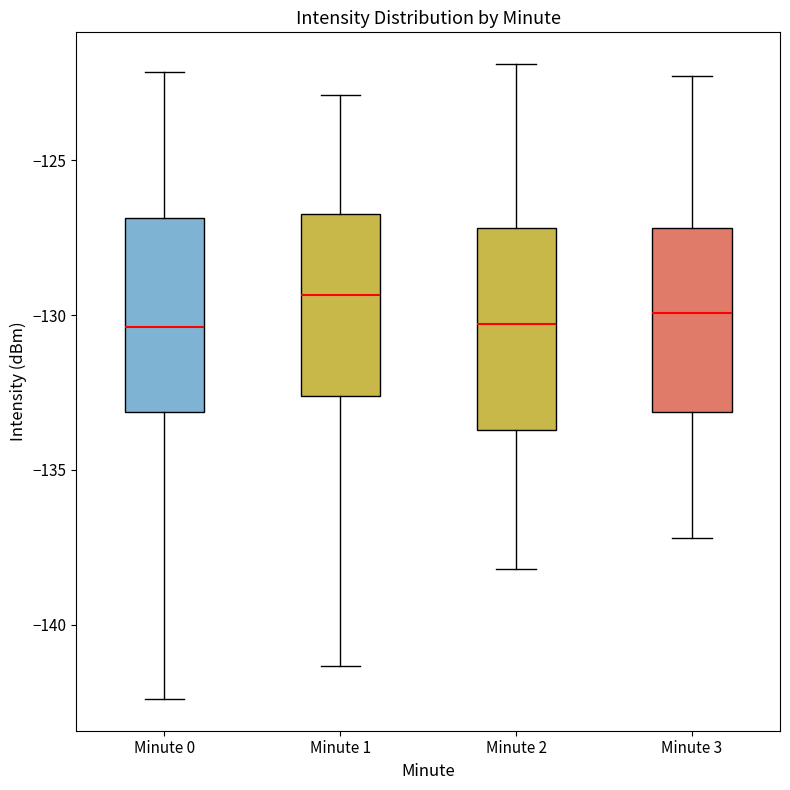

Reading left to right, transcribe this box plot: for each box, give where its median line is, the range the box spans, and where its two whiskers end, as read against the y-axis. The values are not printed on the chart, so give them approximately, as read against the axis.

Minute 0: median -130.5, box -133.0 to -127.0, whiskers -142.5 to -122.0
Minute 1: median -129.5, box -132.5 to -127.0, whiskers -141.5 to -123.0
Minute 2: median -130.5, box -133.5 to -127.0, whiskers -138.0 to -122.0
Minute 3: median -130.0, box -133.0 to -127.0, whiskers -137.0 to -122.5